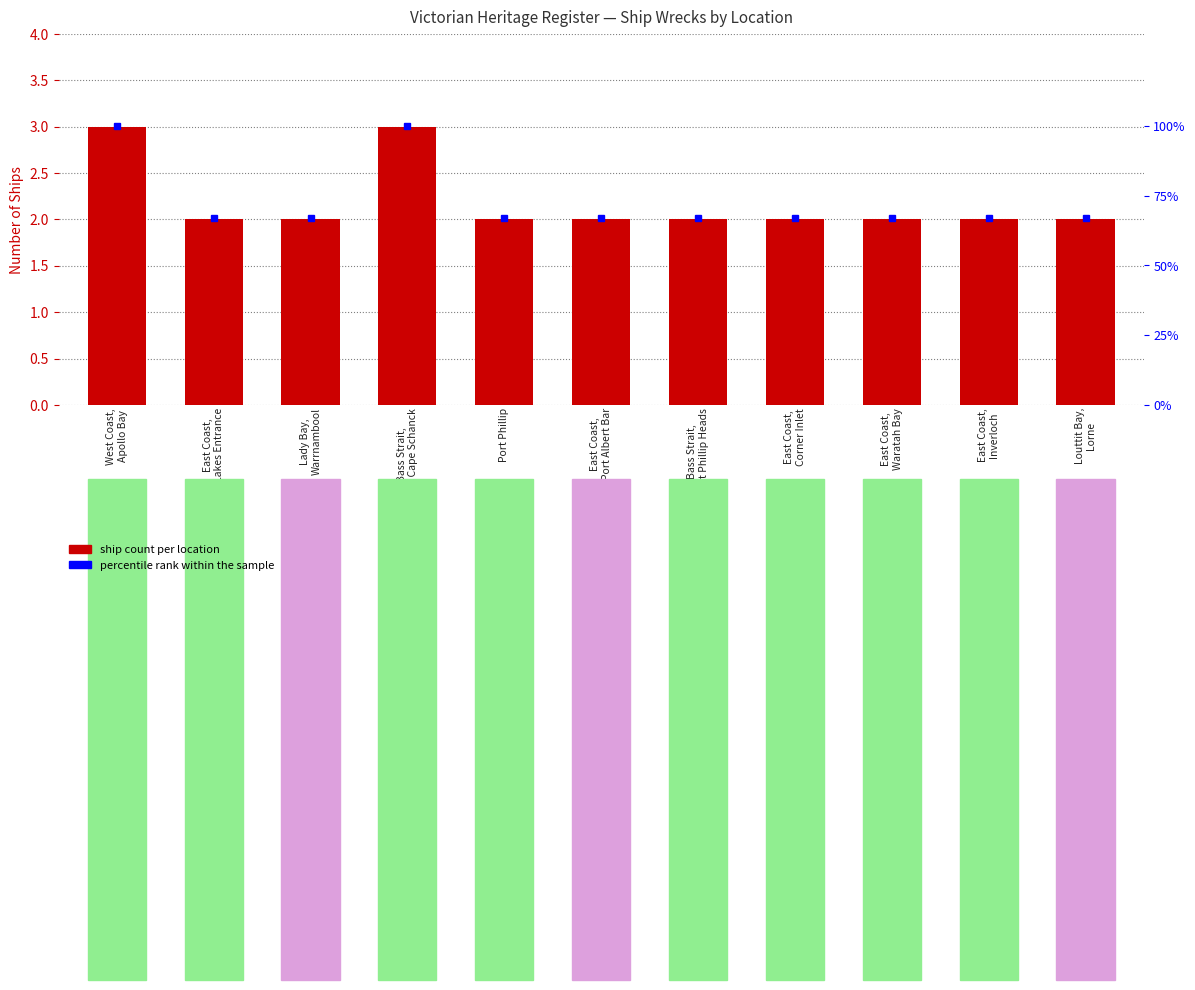

Which category has the lowest value in the percentile rank within location series?

East Coast,
Lakes Entrance